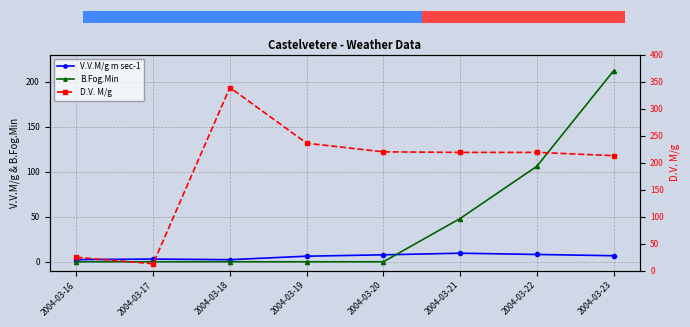

The D.V. M/g series shows 146.2 at 2004-03-20. True or false?

False